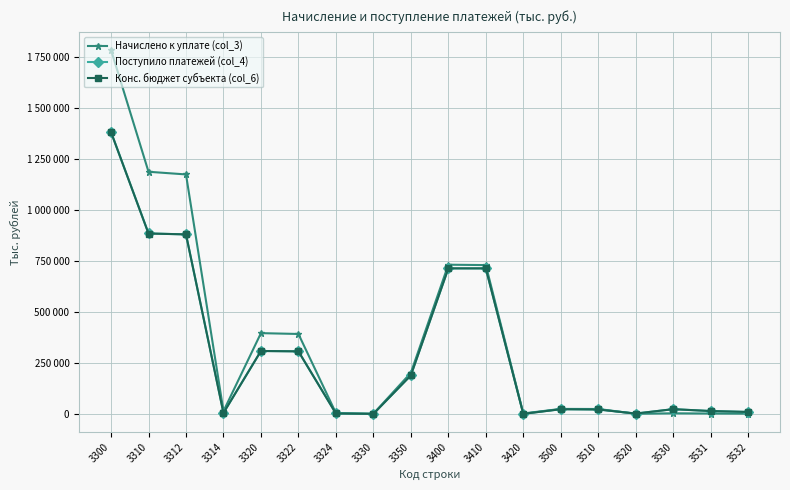

Does the chart have visible grid lines?

Yes